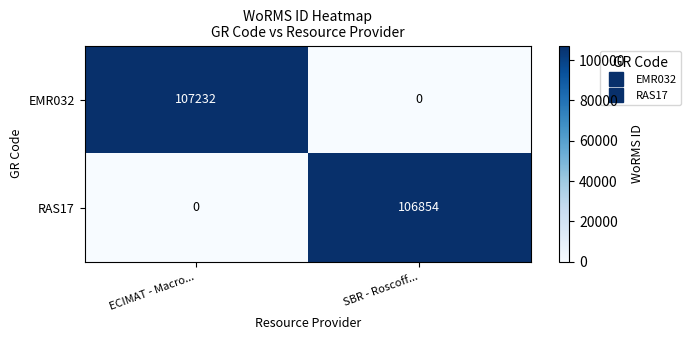

The RAS17 series shows 62641 at ECIMAT - Macro.... True or false?

False